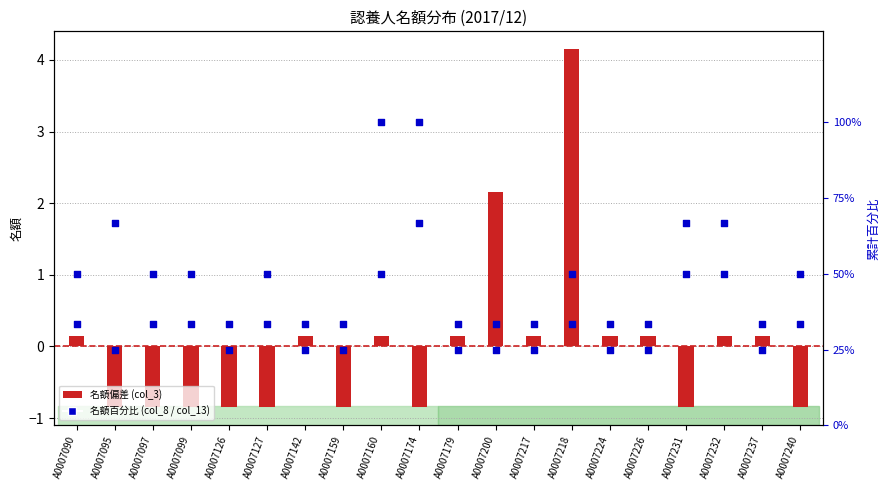

What are all the series names shown in the legend?

名額偏差 (col_3), 名額百分比 (col_8), 名額百分比 (col_13)